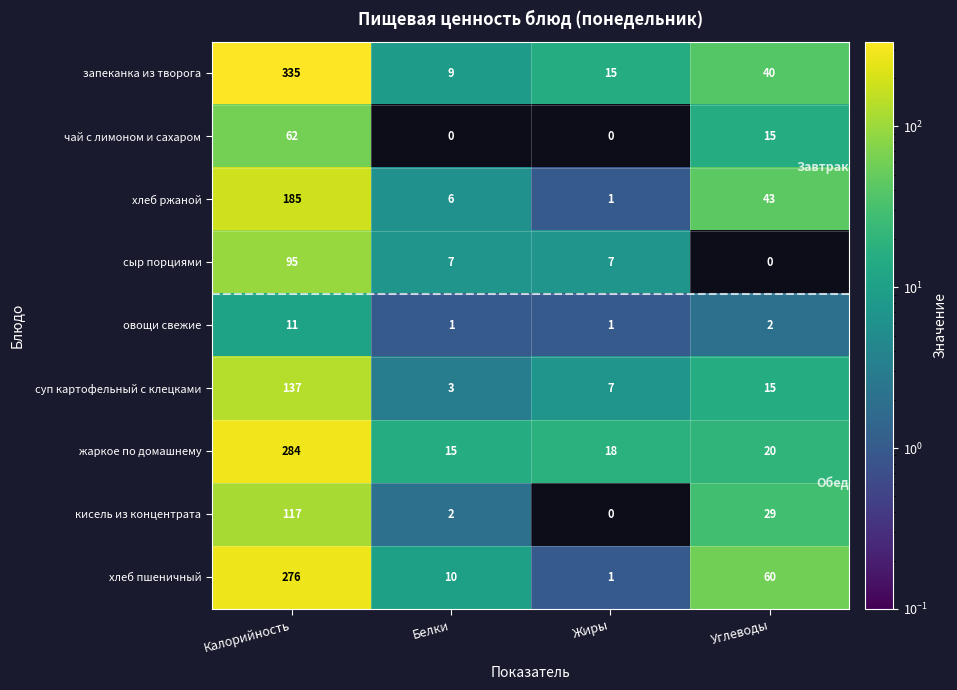

What is the difference between the хлеб пшеничный values at Калорийность and Углеводы?

216